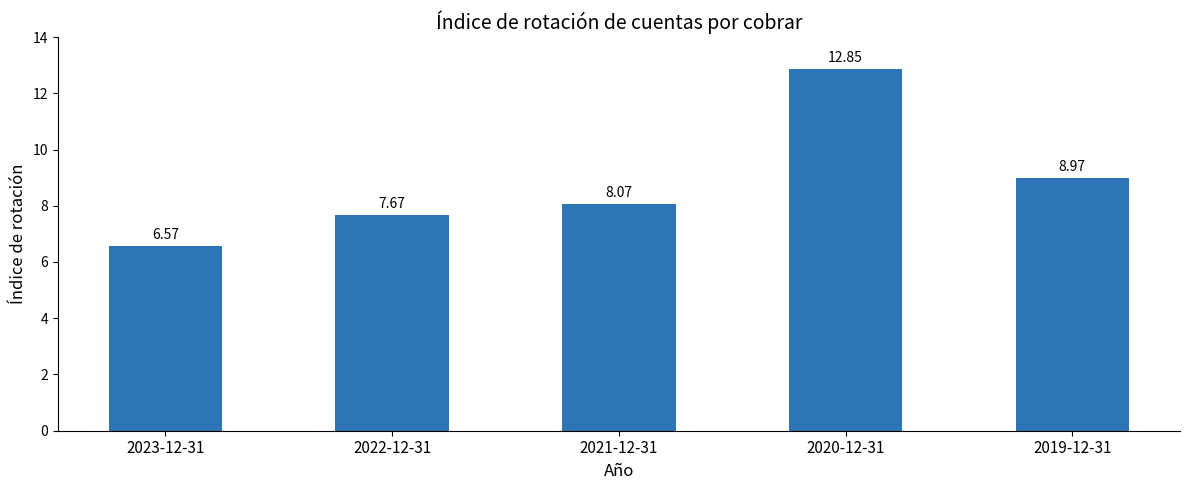

What value does the data have at 2021-12-31?

8.1